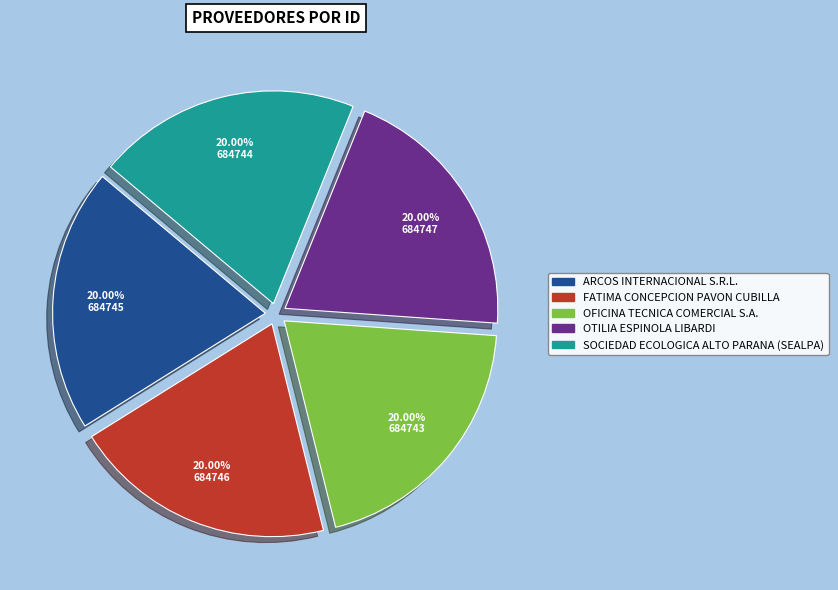

Approximately how many times larger is the value at FATIMA CONCEPCION PAVON CUBILLA compared to ARCOS INTERNACIONAL S.R.L.?

1.0